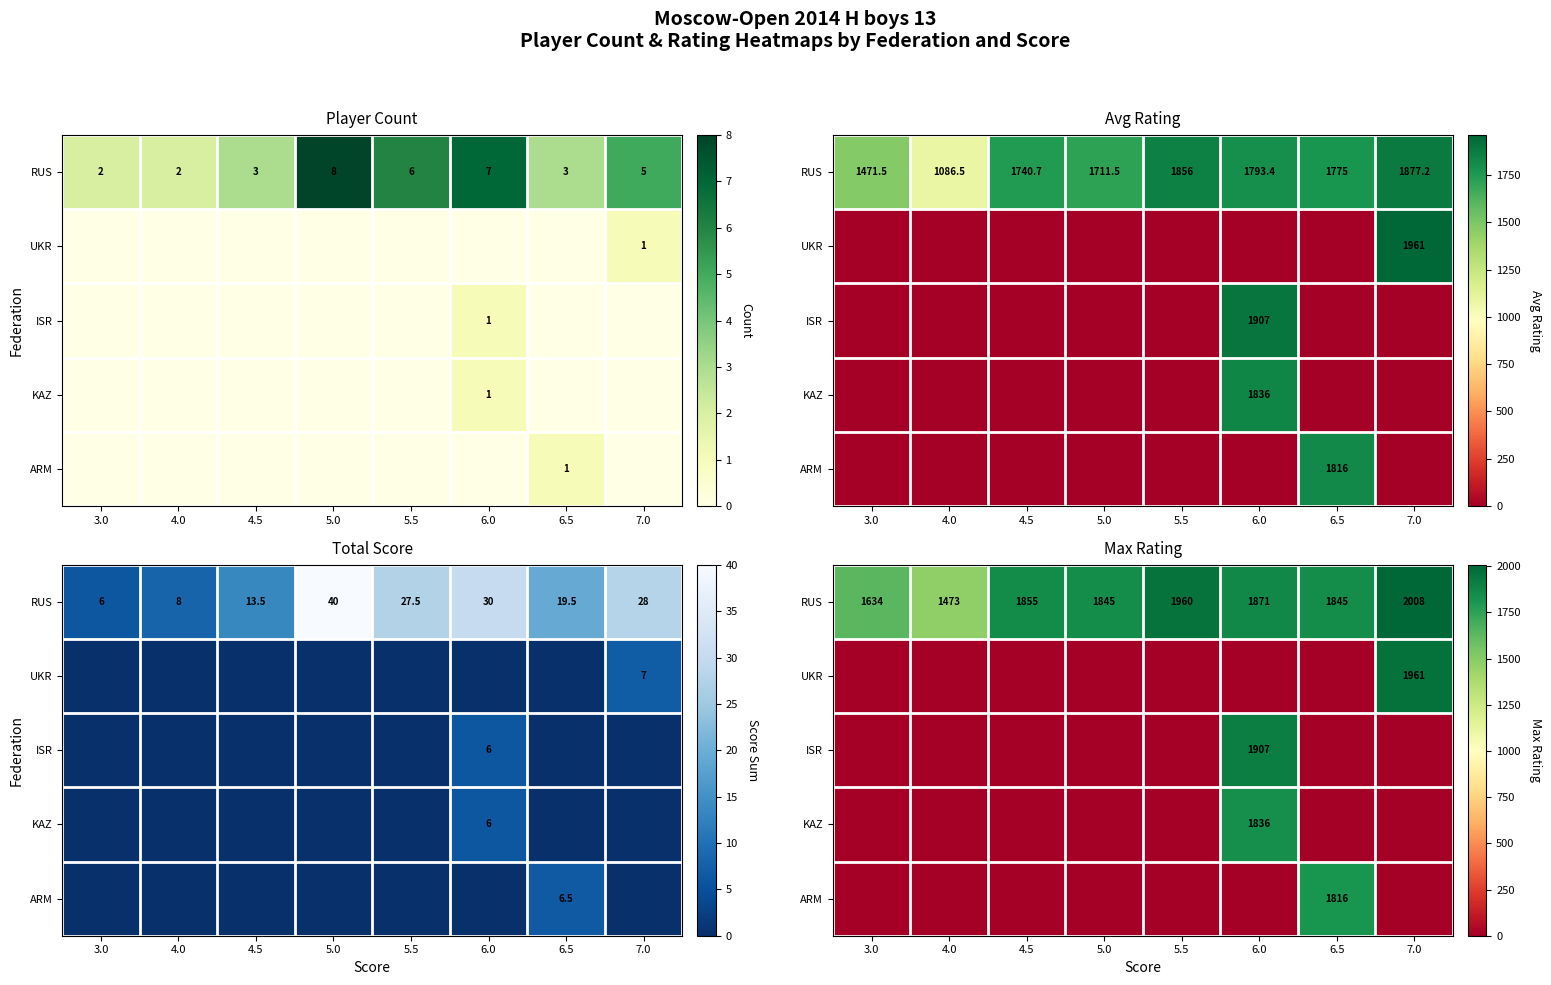

What is the highest value of the RUS series?

2008